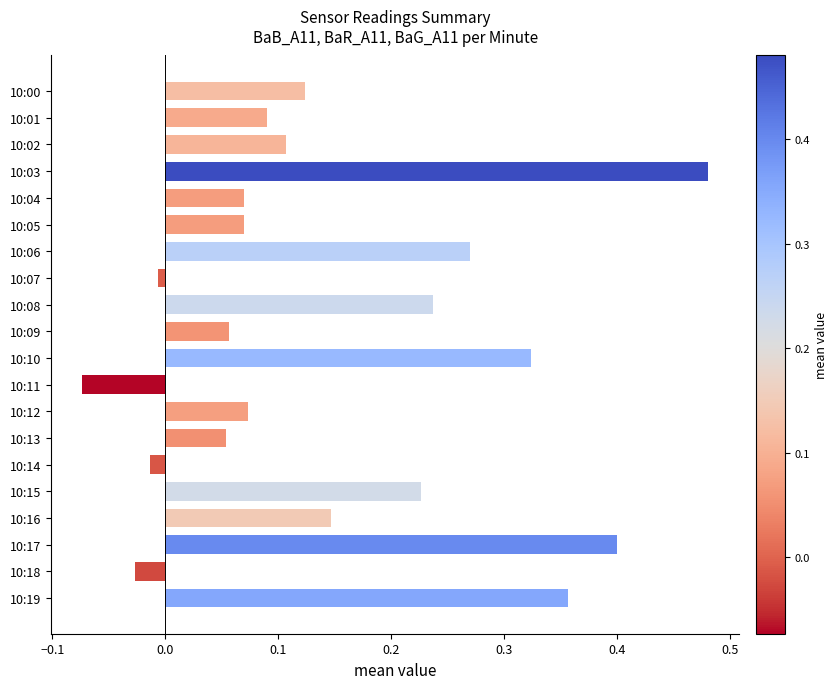

True or false: the data shows 0.0 at 10:05.

False